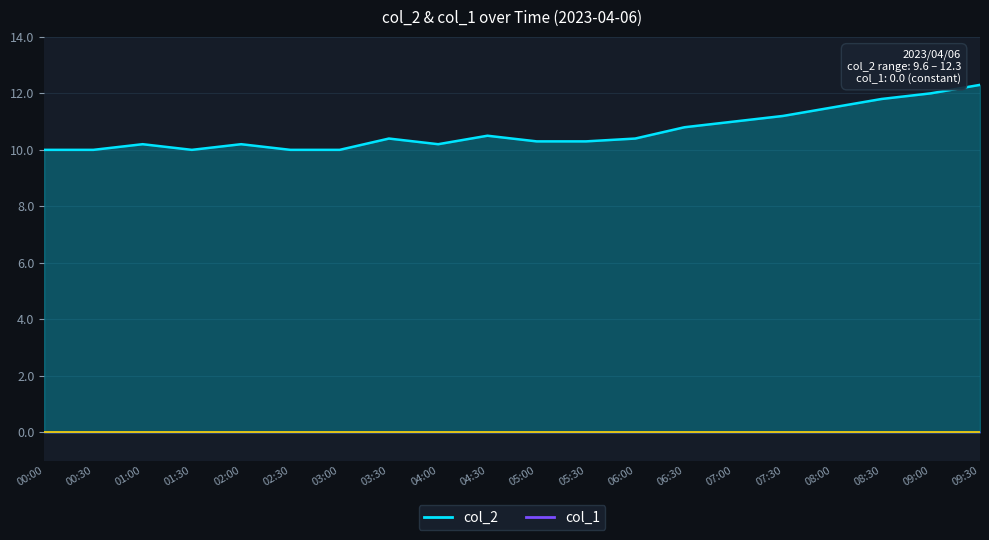

Rank the categories by value from lowest to highest.

00:00, 00:30, 01:30, 02:30, 03:00, 01:00, 02:00, 04:00, 05:00, 05:30, 03:30, 06:00, 04:30, 06:30, 07:00, 07:30, 08:00, 08:30, 09:00, 09:30